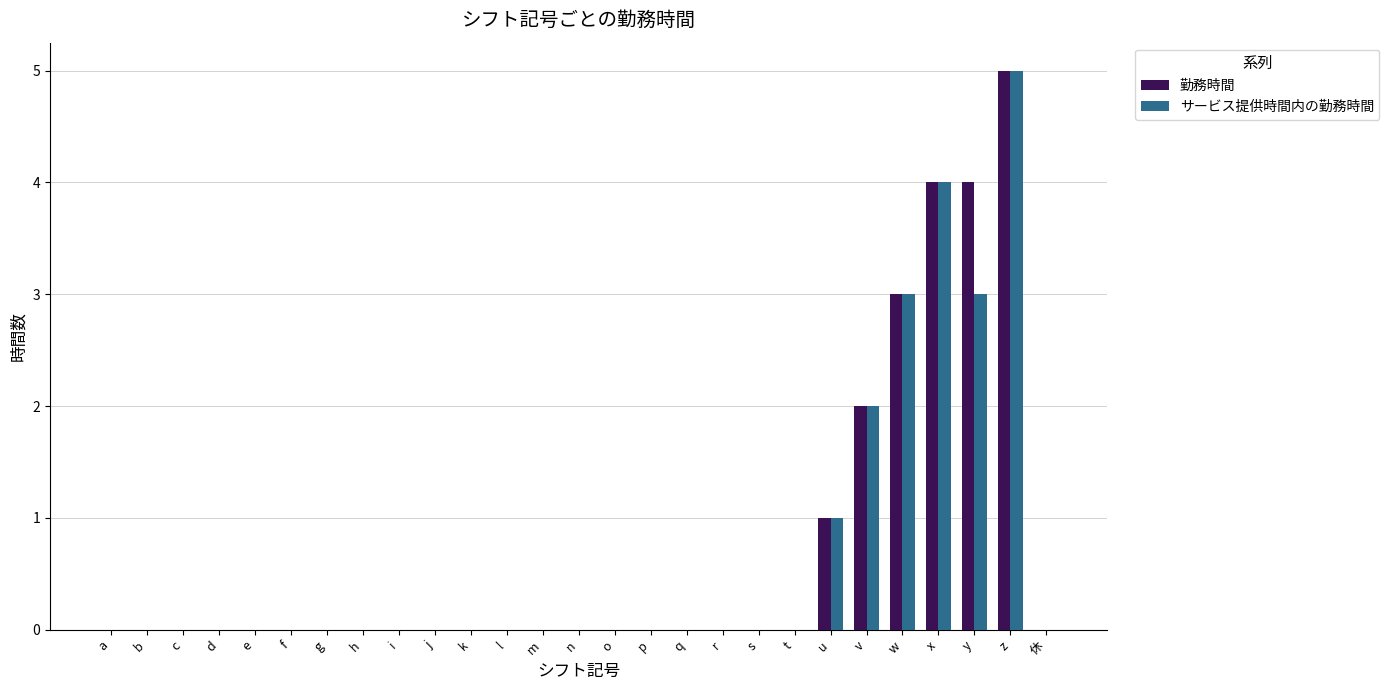

How many サービス提供時間内の勤務時間 values are between 0 and 1?

22